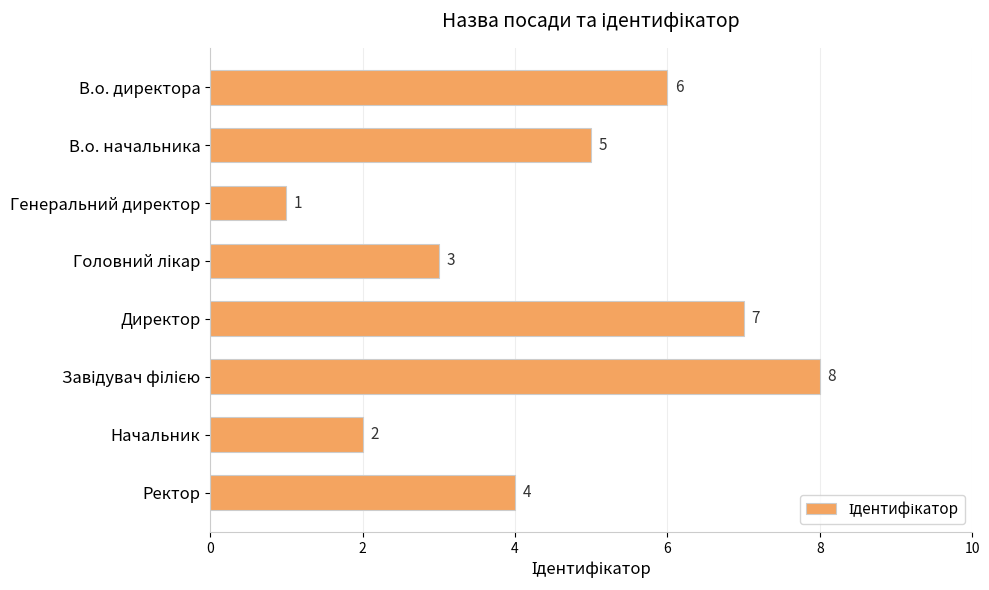

What is the sum of all values?

36